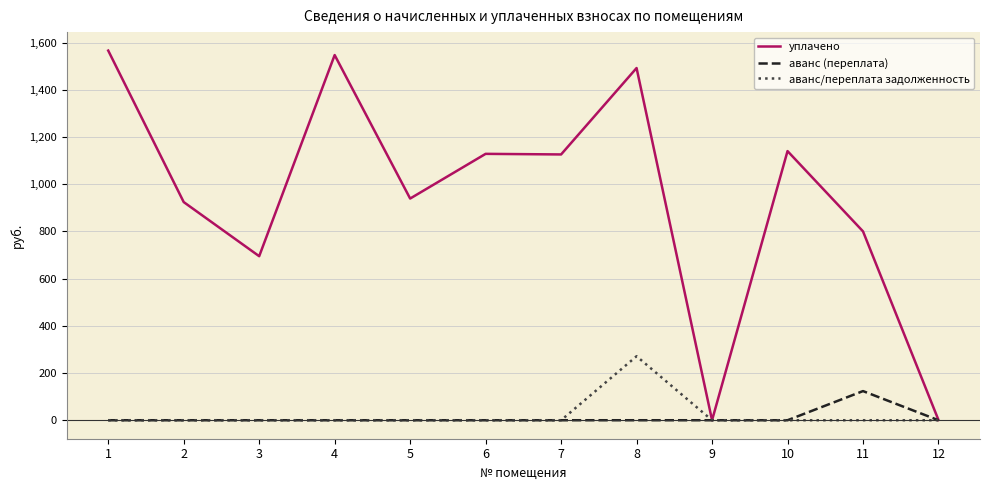

What is the total value across all series at 3?

694.9